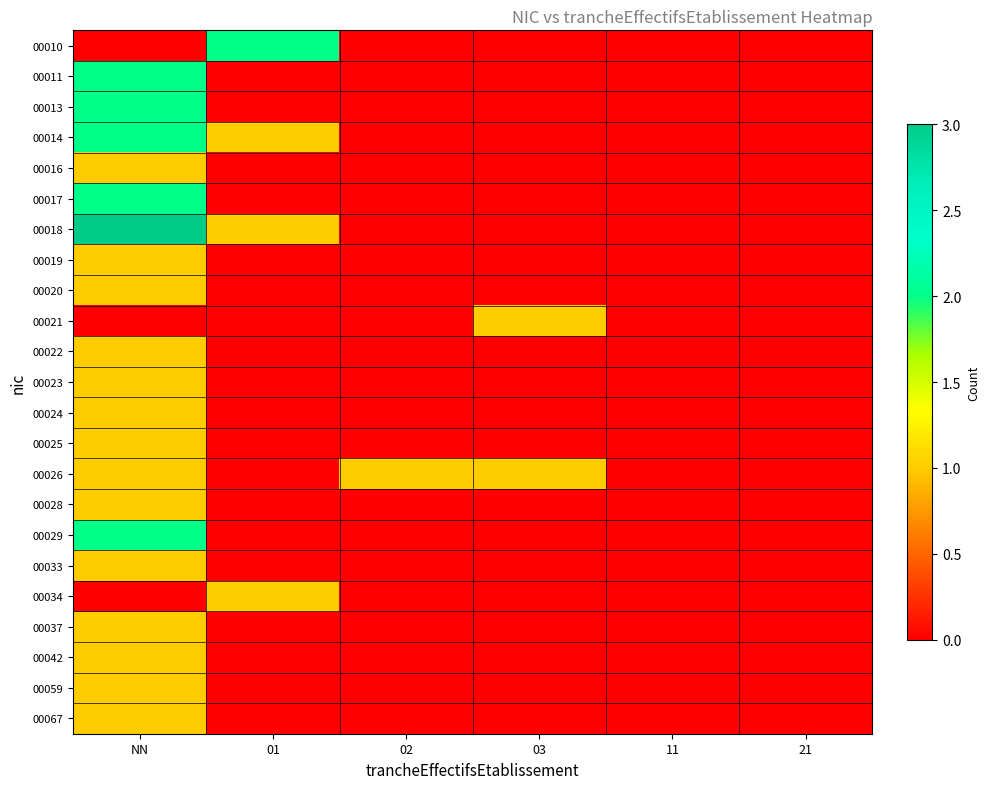

Which series changed the most between 03 and 11?

00021